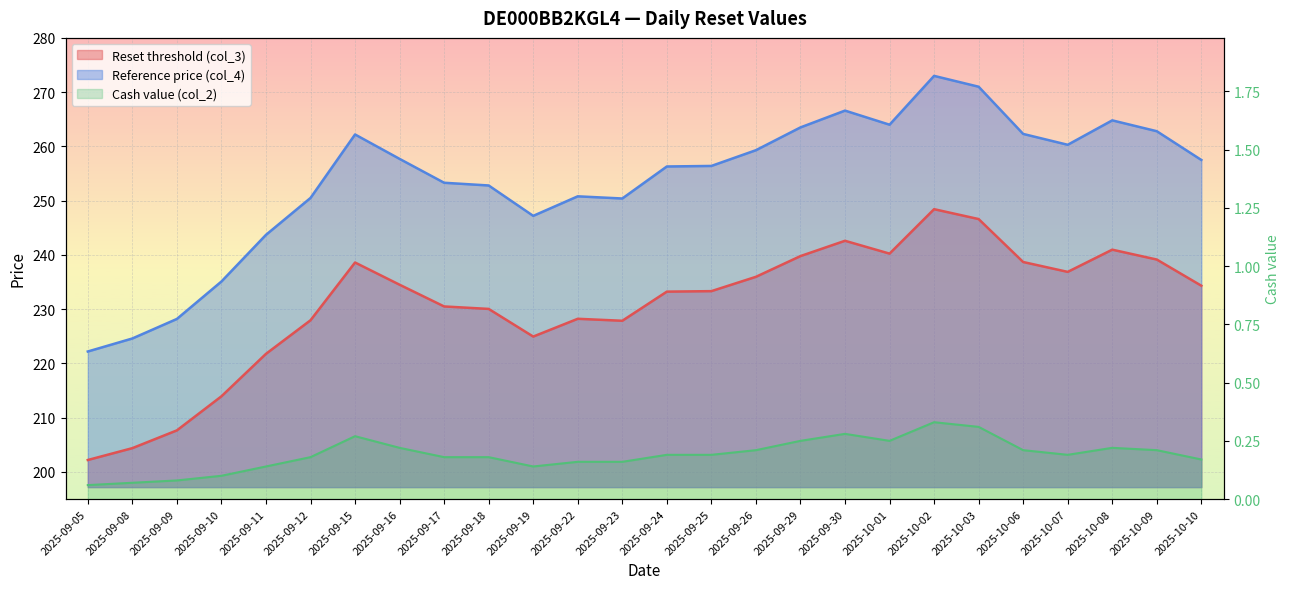

True or false: Reference price (col_4) and Reset threshold (col_3) intersect in this chart.

False